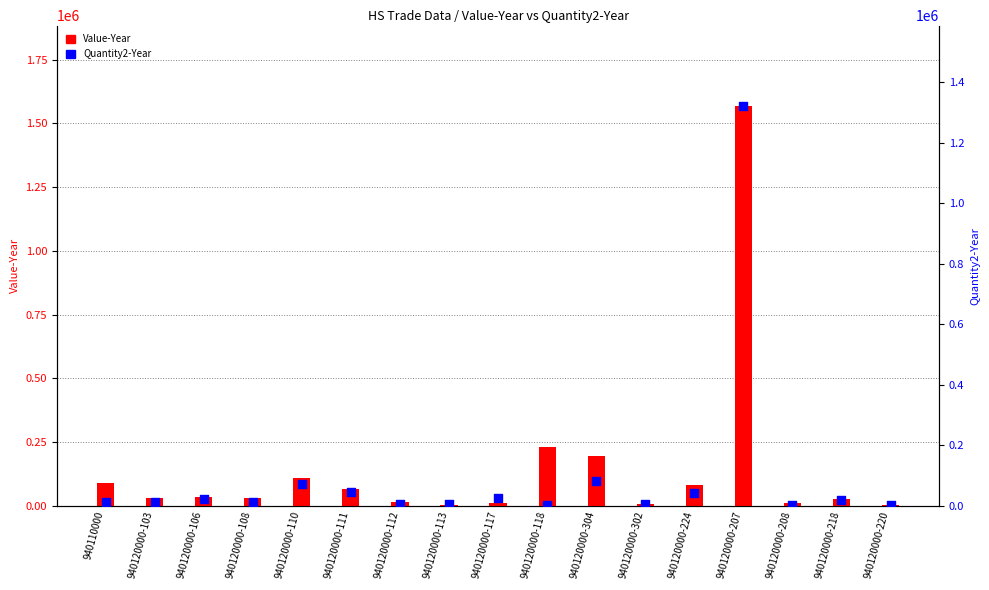

At which category is the sum across all series the highest?

940120000-207